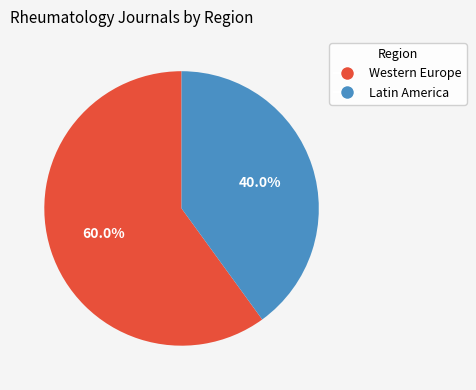

Is it true that Western Europe is 60% of the pie?

True